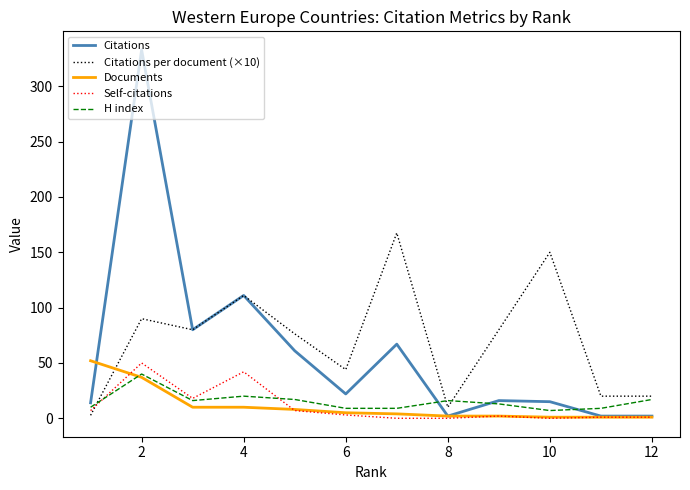

Which series has the widest spread of values?

Citations